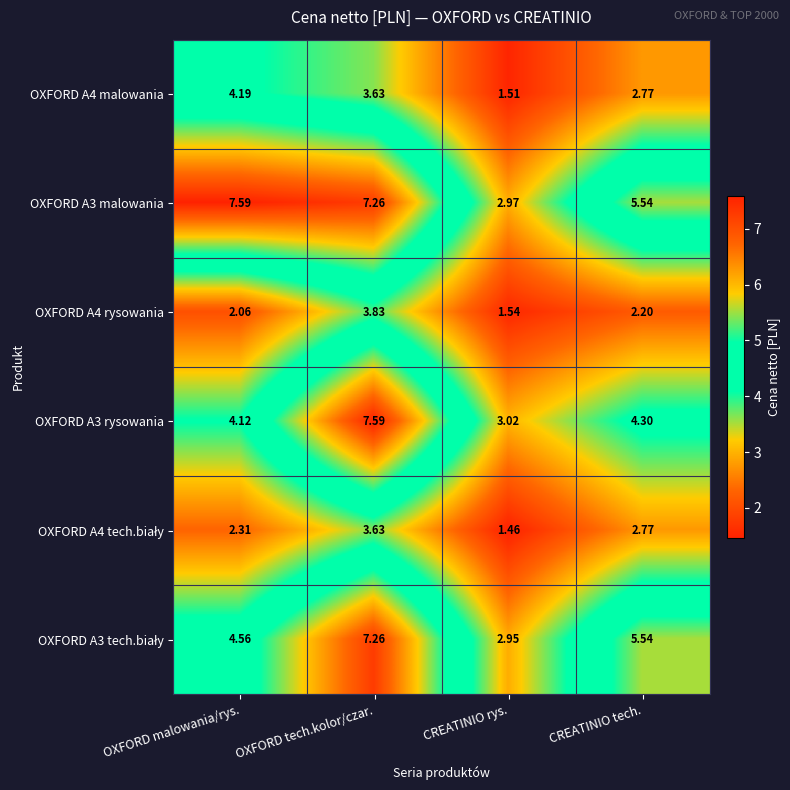

List the labels in order of OXFORD A4 rysowania value, smallest first.

CREATINIO rys., OXFORD malowania/rys., CREATINIO tech., OXFORD tech.kolor/czar.